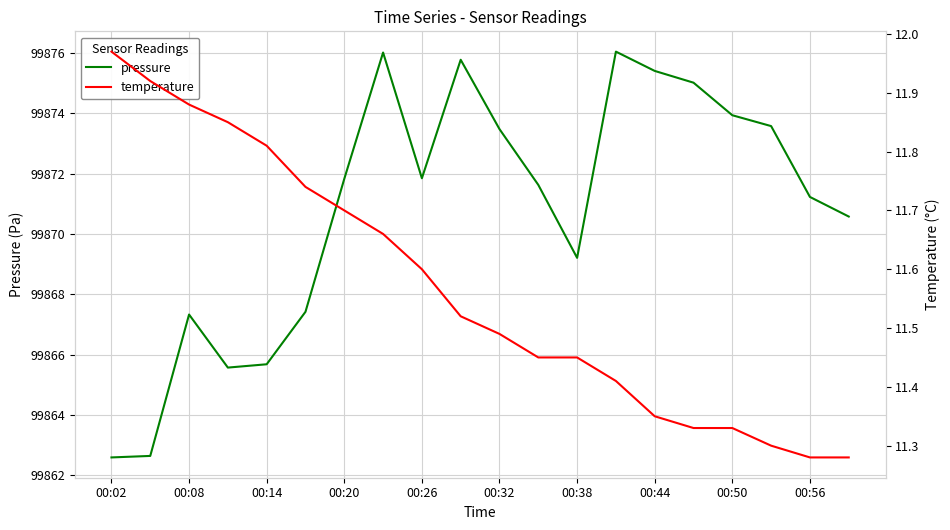

Is this an area chart (filled region under the line)?

No